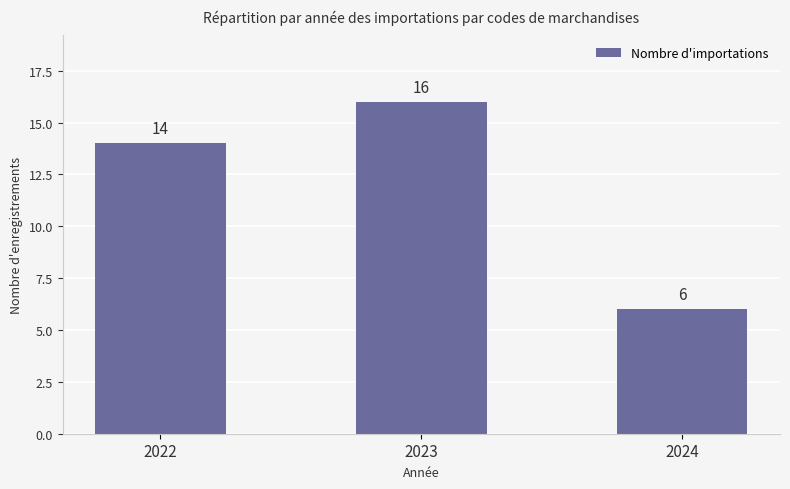

What is the value of the 3rd bar from the left?

6